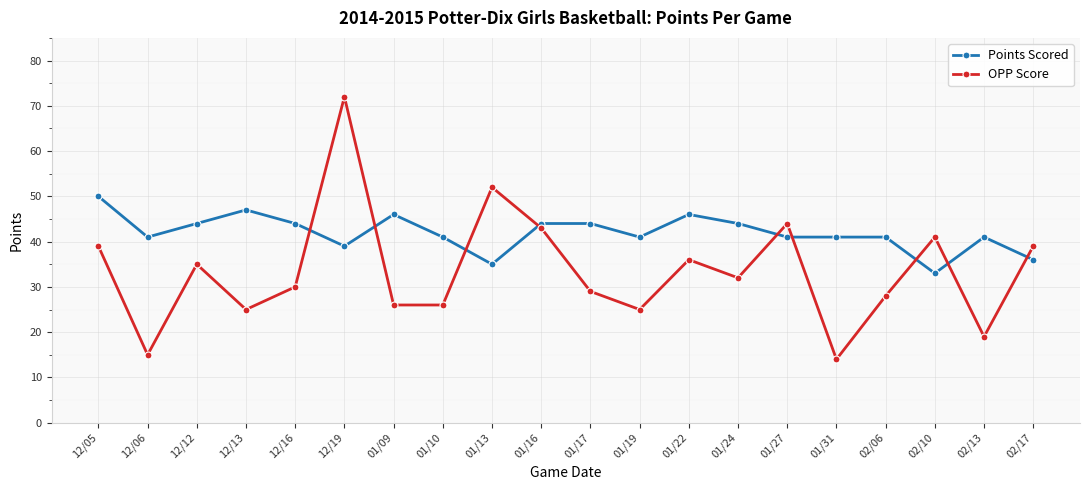

Rank the series at 02/06 from lowest to highest value.

OPP Score, Points Scored